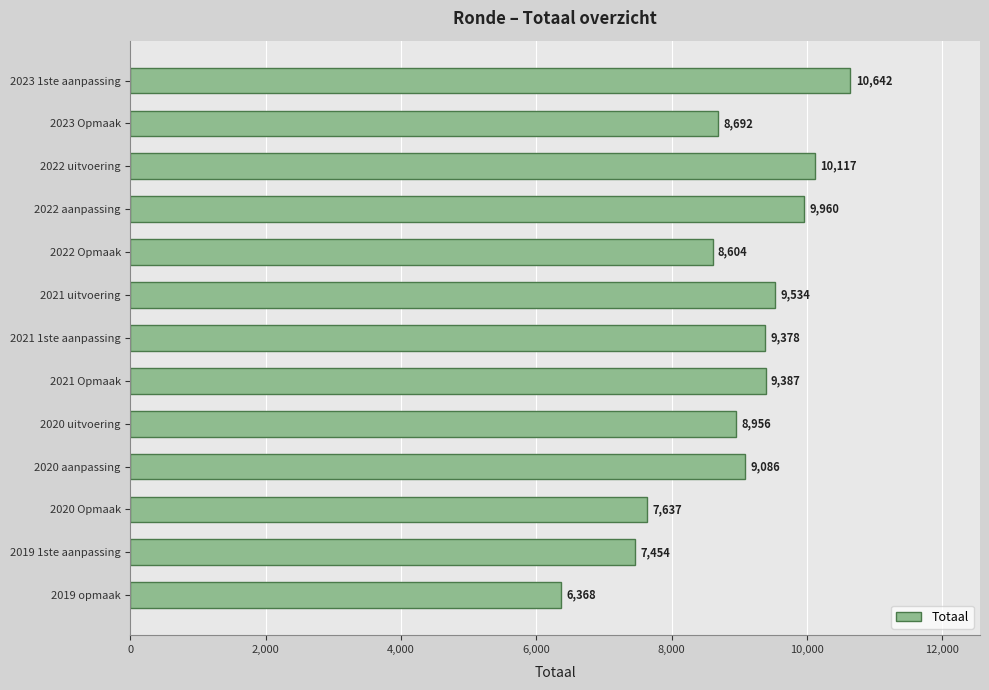

What is the label of the 6th bar from the bottom?

2021 Opmaak